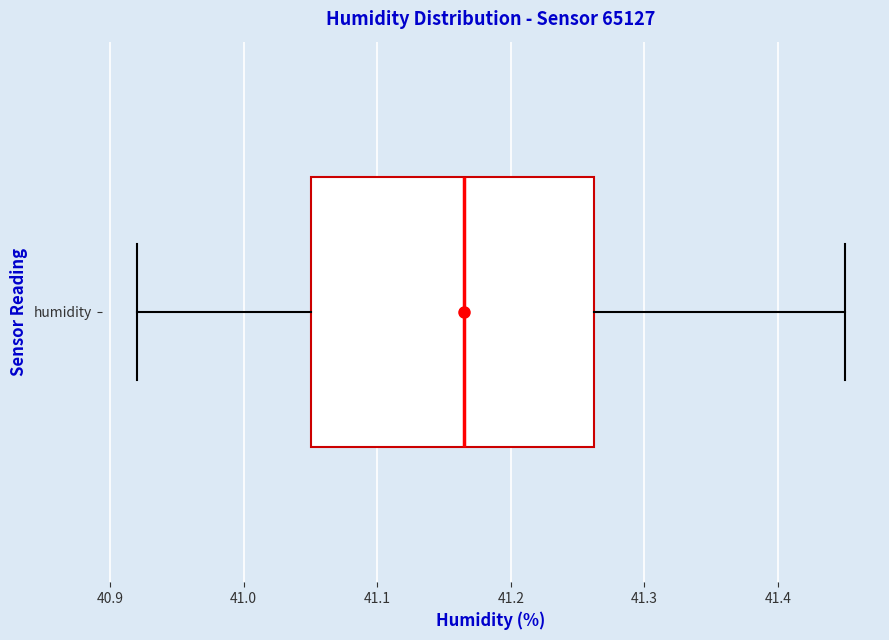

Where does the left whisker of the box for humidity end on the x-axis? The values are not printed on the chart, so give them approximately, as read against the axis.

40.92